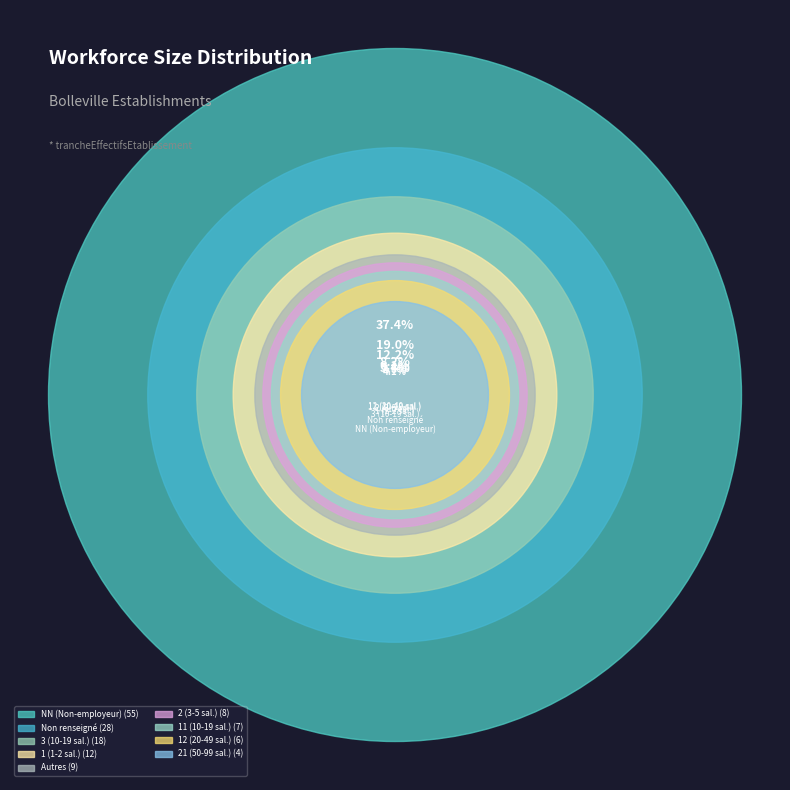

What is the change in value from 11 to 41?

-6